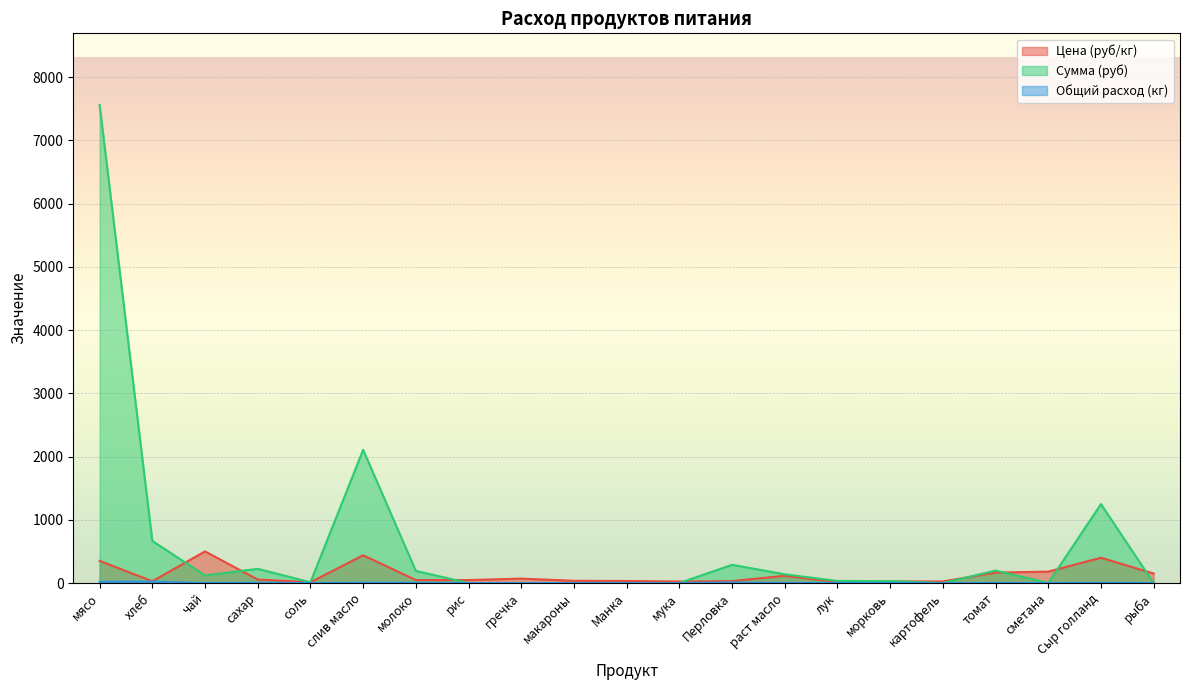

Does the chart display data point markers on the line(s)?

No